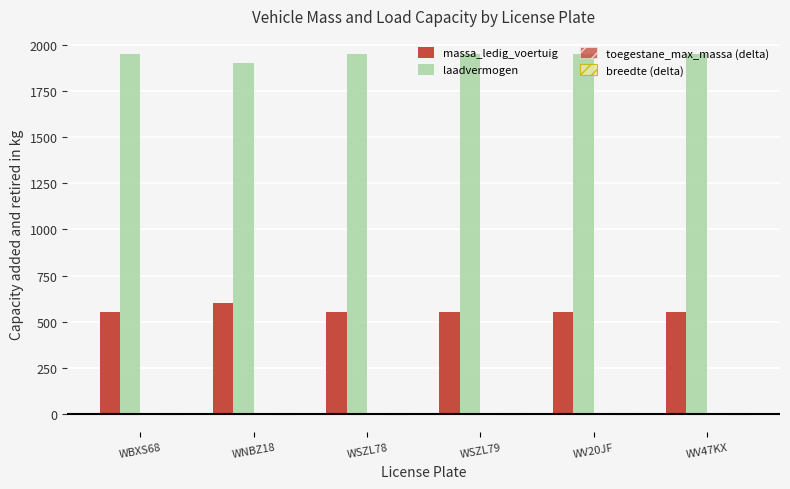

What is the label of the 2nd bar from the right?

WV20JF